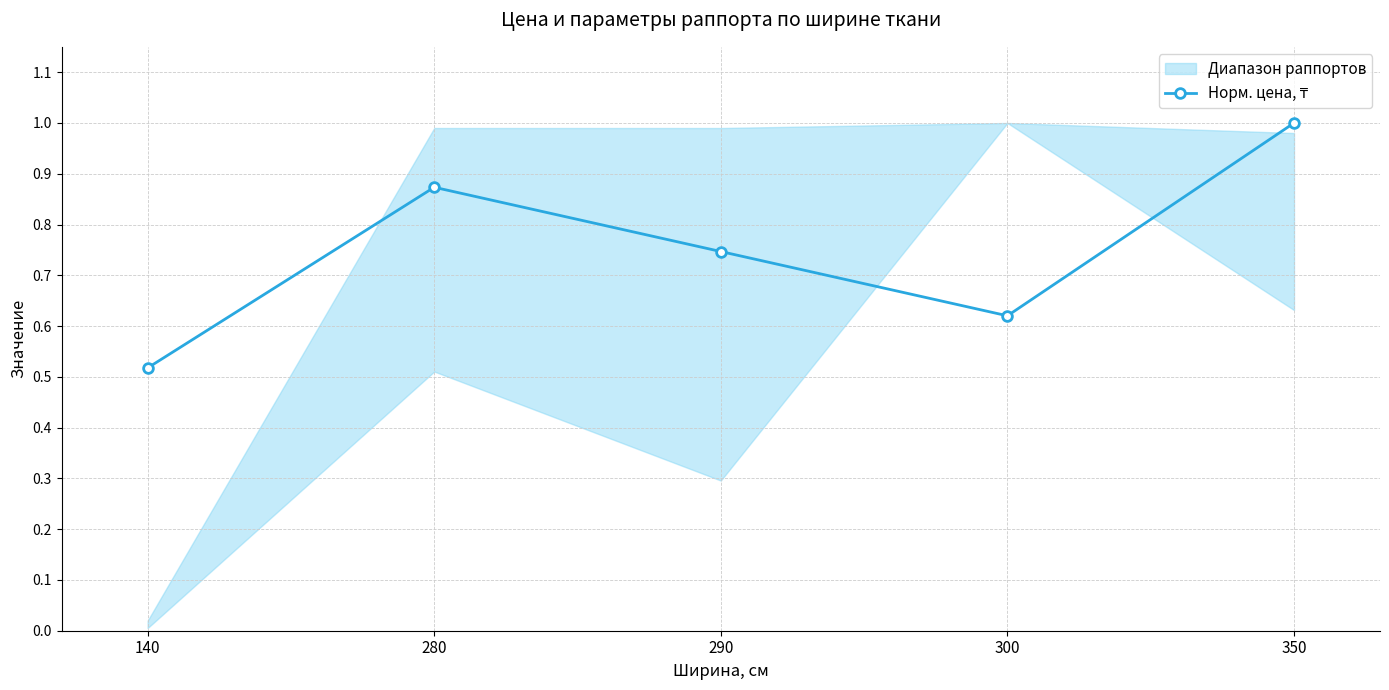

Where is the first local maximum?

280